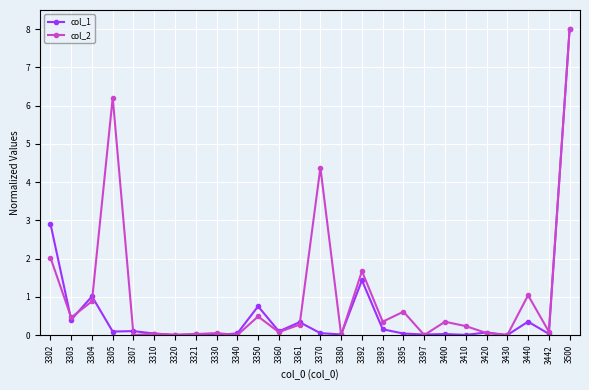

Rank the series by their average value, from highest to lowest.

col_2, col_1